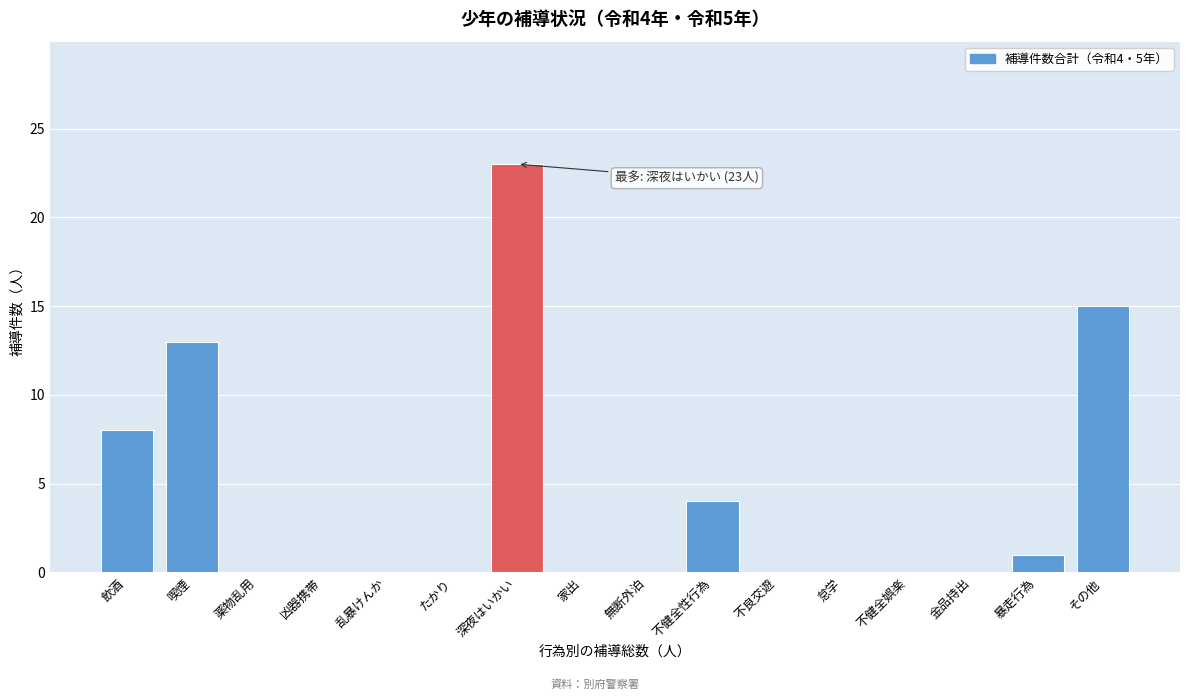

Reading left to right, list all the values displayed in this chart.

飲酒=8	喫煙=13	薬物乱用=0	凶器携帯=0	乱暴けんか=0	たかり=0	深夜はいかい=23	家出=0	無断外泊=0	不健全性行為=4	不良交遊=0	怠学=0	不健全娯楽=0	金品持出=0	暴走行為=1	その他=15